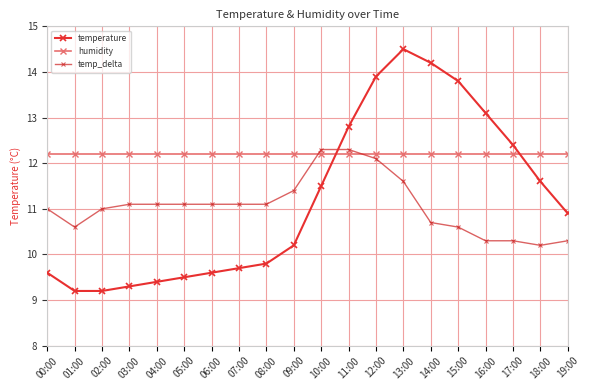

List the series in order of their peak value, lowest first.

humidity, temp_delta, temperature